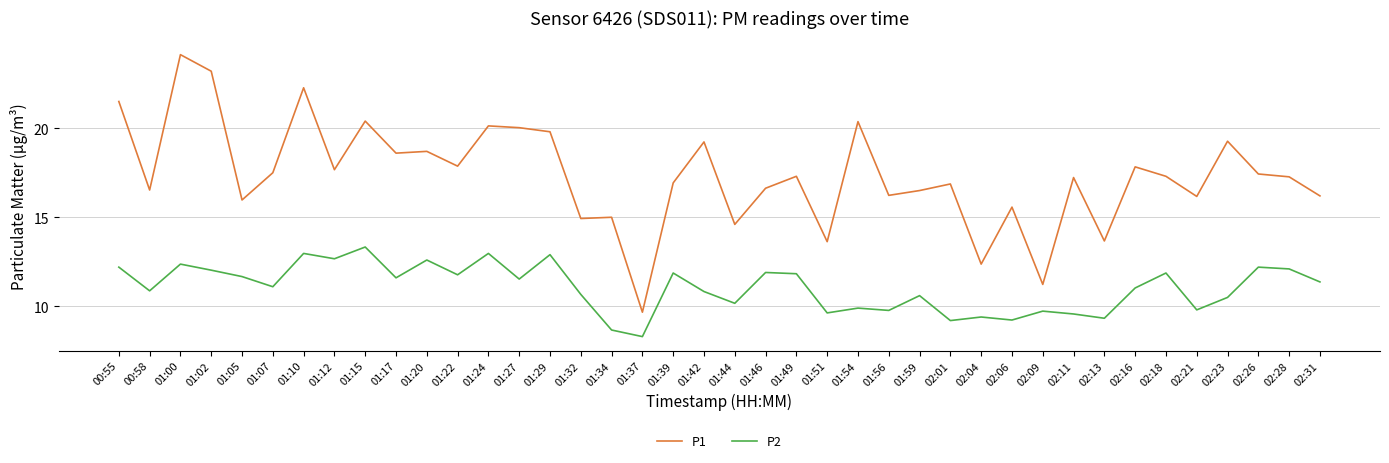

True or false: P1 and P2 intersect in this chart.

False